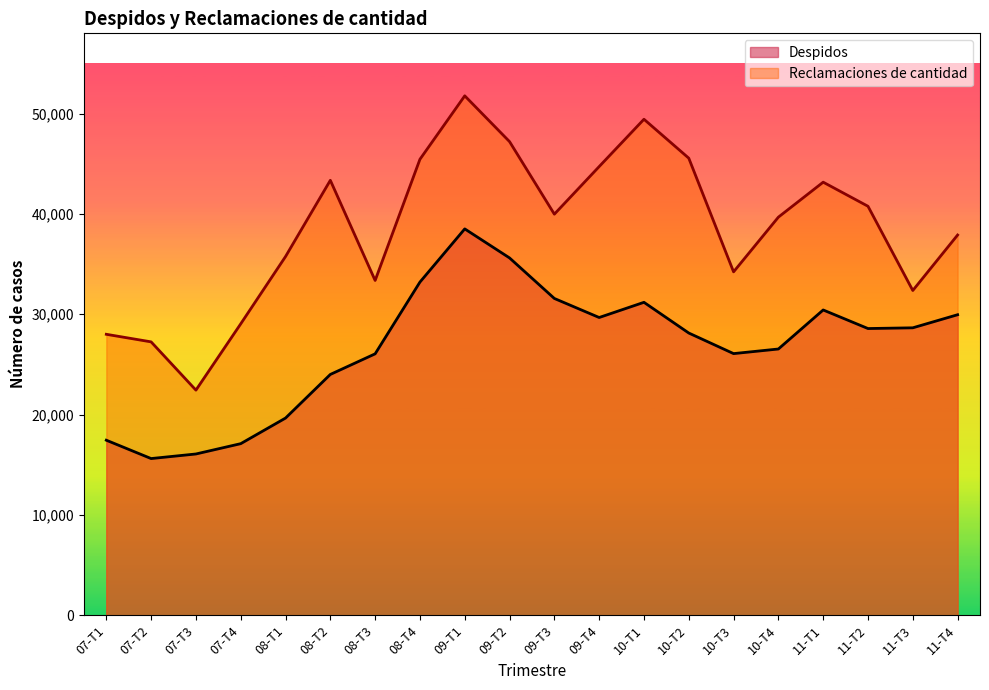

How many lines are shown in the chart?

2